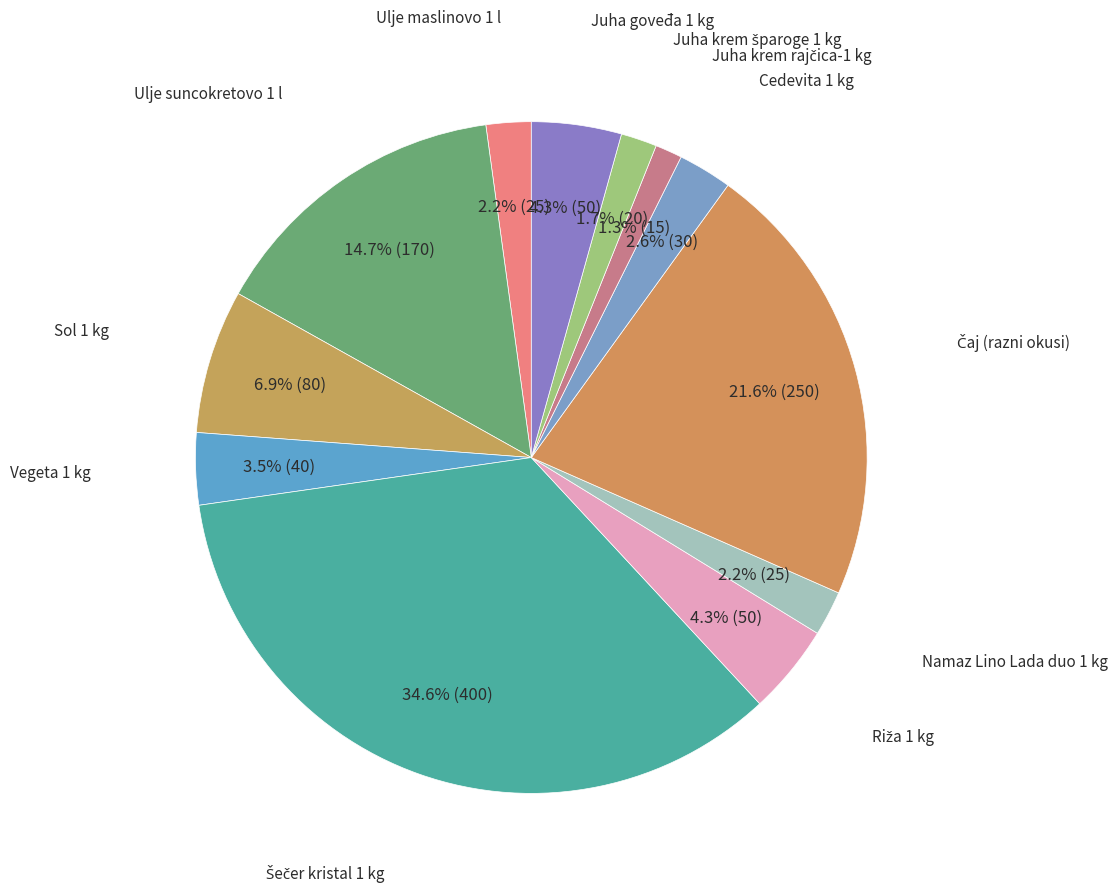

How many slices are in this pie chart?

12